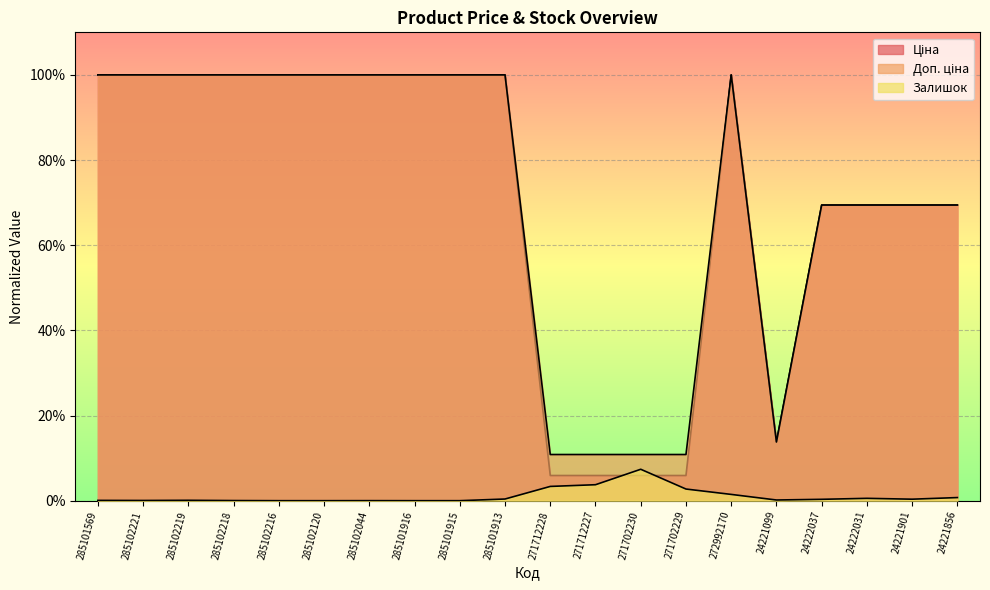

Rank the series by their maximum value, from lowest to highest.

Залишок, Ціна, Доп. ціна